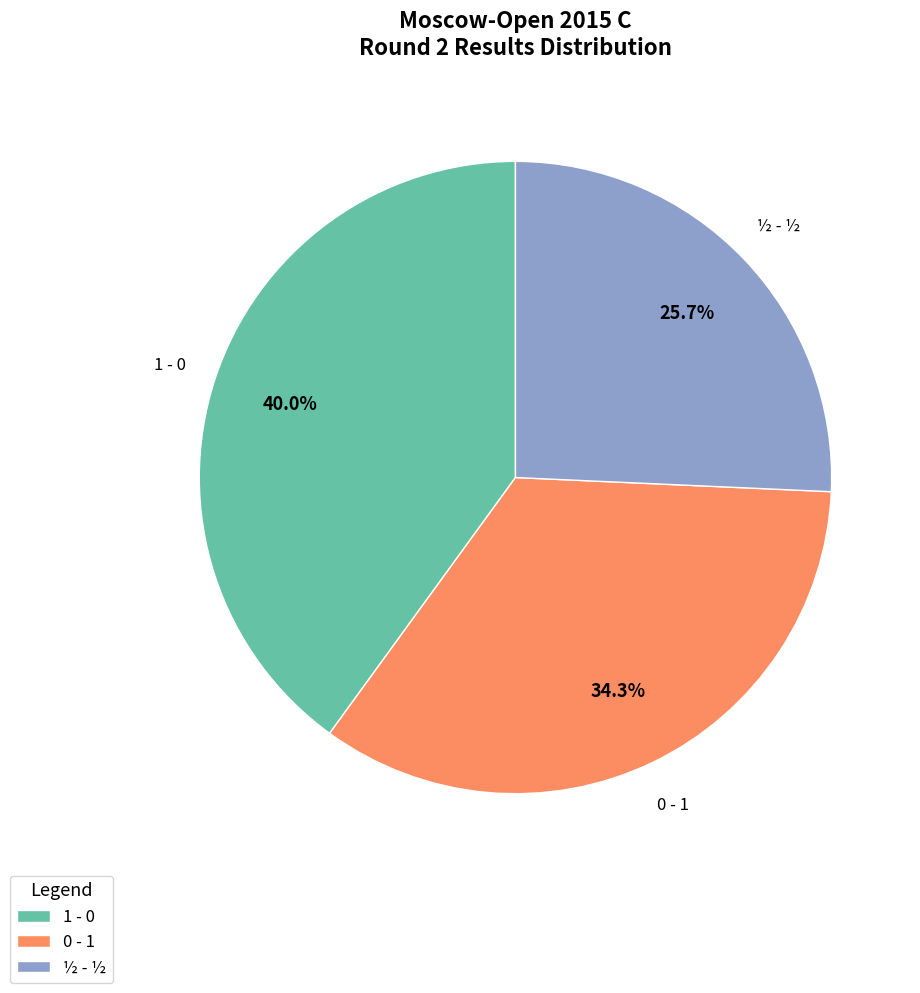

Which has a higher value, 1 - 0 or 0 - 1?

1 - 0